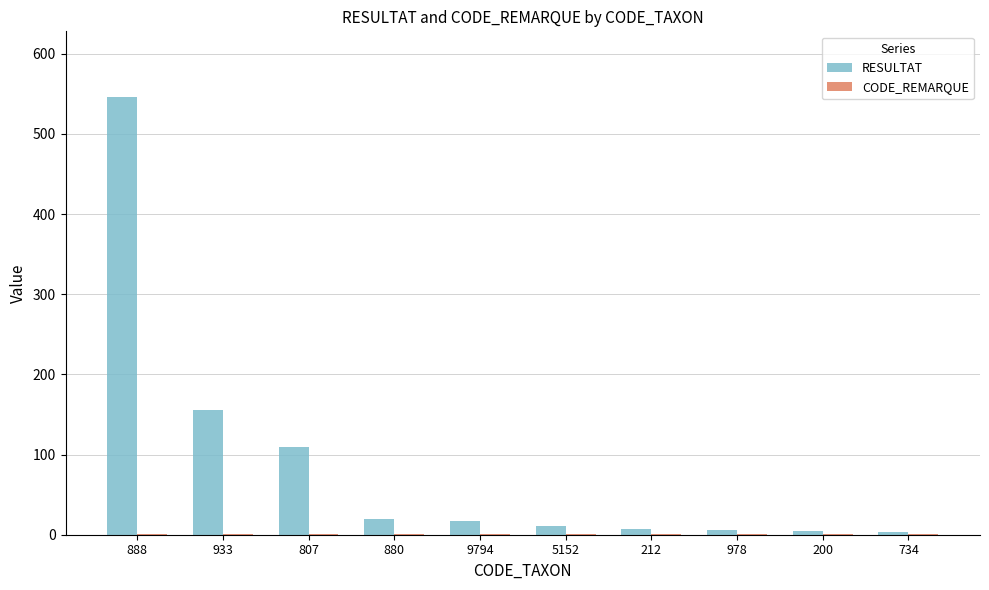

How many groups of bars are there?

10